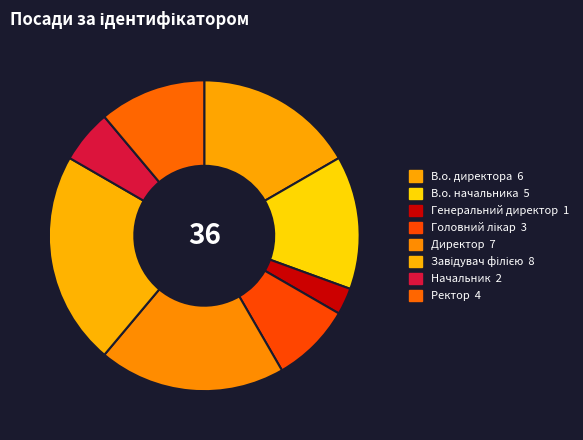

Count the number of slices in the pie.

8